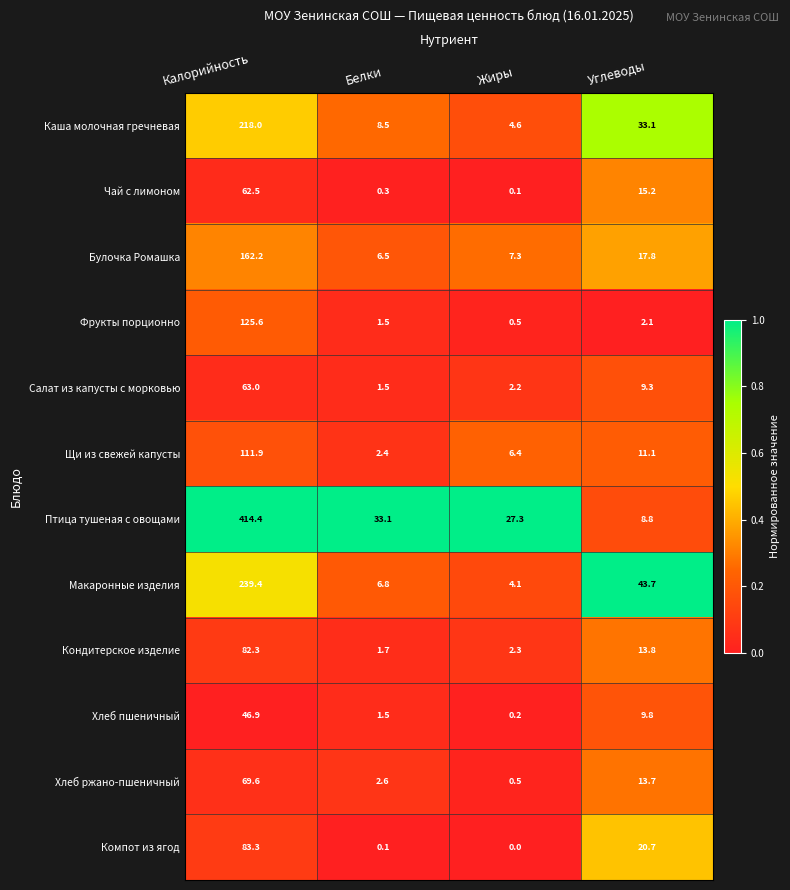

At which label does Щи из свежей капусты first exceed 11?

Калорийность